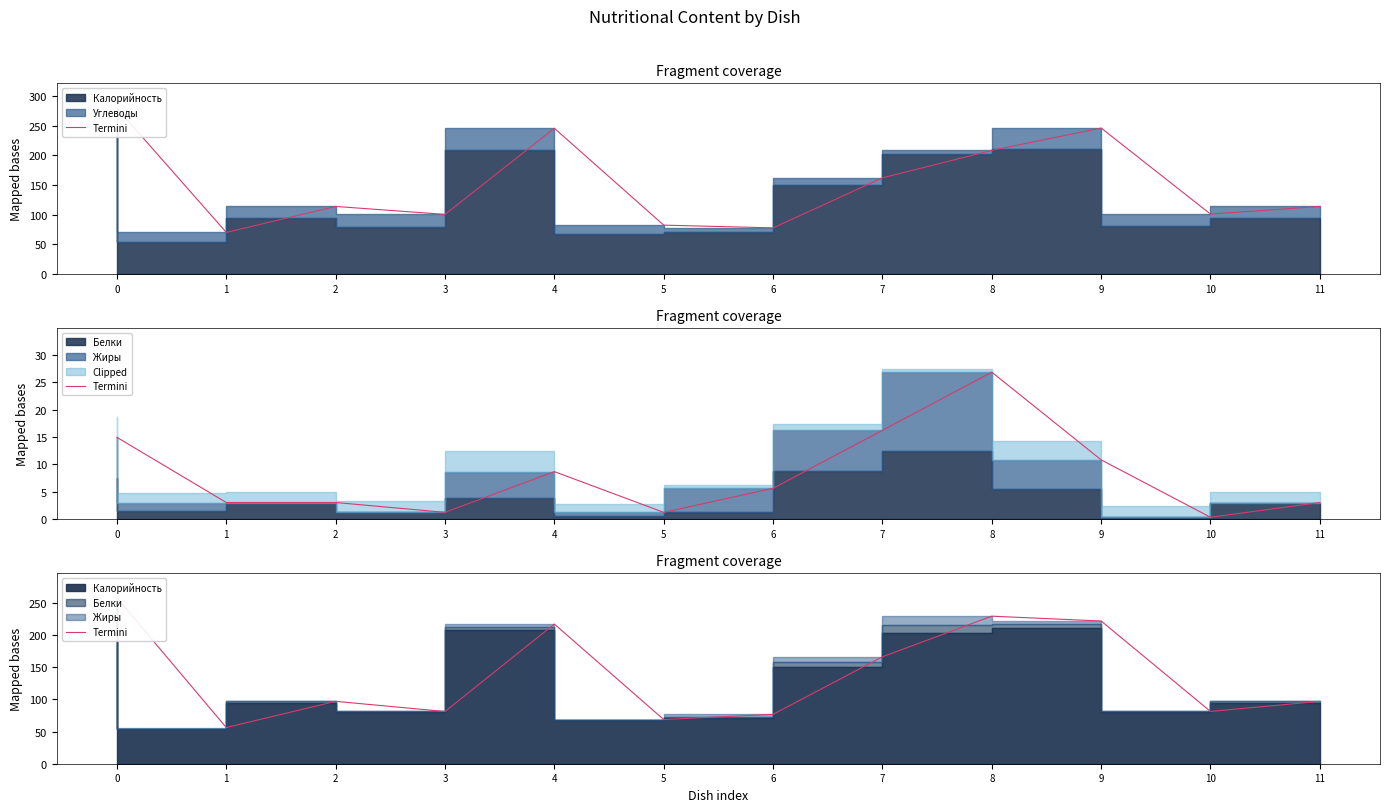

The chart shows a value of 96.9 at 7. True or false?

False